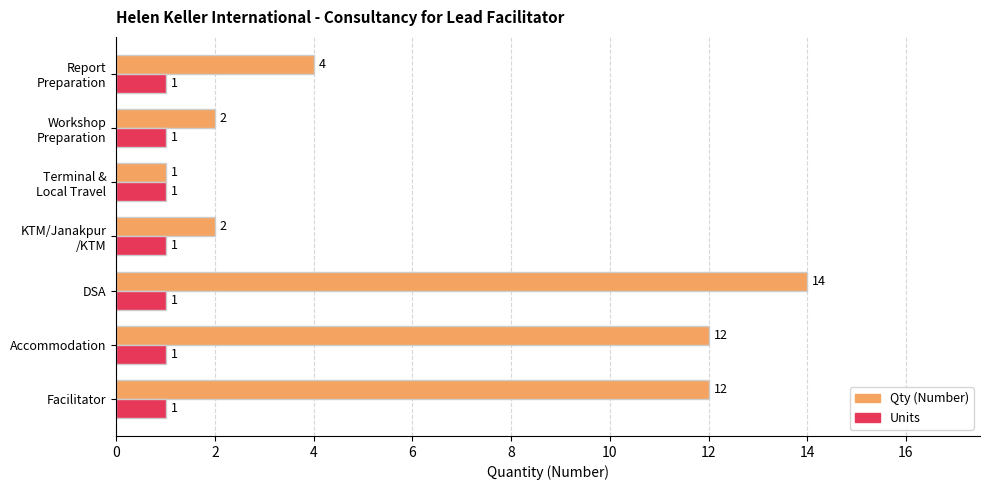

What is the smallest value displayed?

1